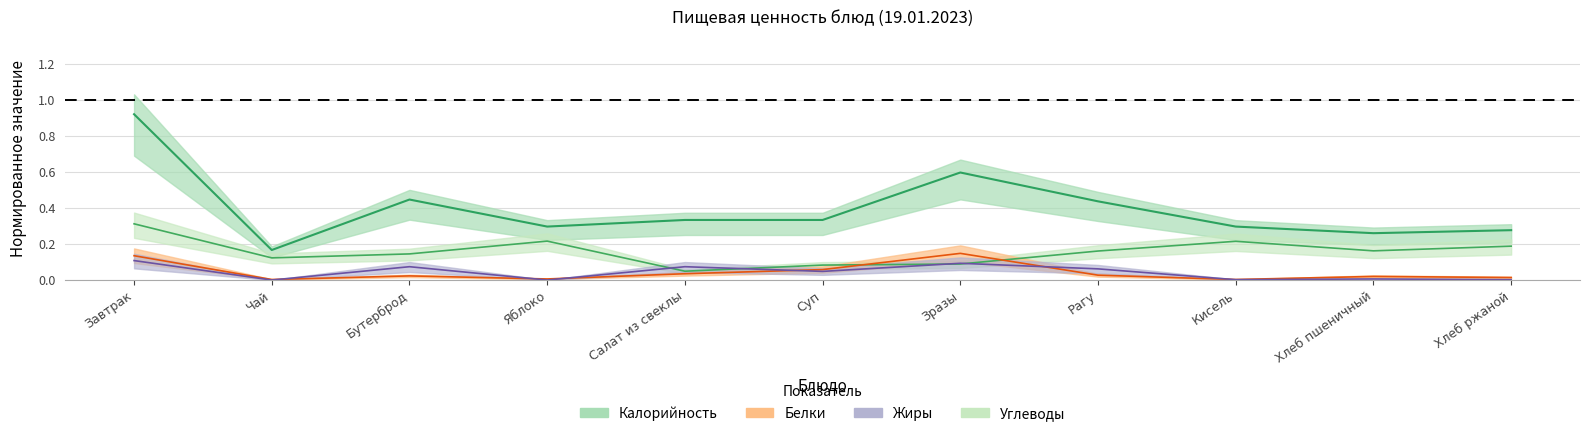

Reading right to left, transcribe all the data shown in this chart.

Калорийность: 0.3	0.3	0.3	0.4	0.6	0.3	0.3	0.3	0.4	0.2	0.9
Белки: 0.0	0.0	0.0	0.0	0.1	0.1	0.0	0.0	0.0	0.0	0.1
Жиры: 0.0	0.0	0.0	0.1	0.1	0.0	0.1	0.0	0.1	0.0	0.1
Углеводы: 0.2	0.2	0.2	0.2	0.1	0.1	0.0	0.2	0.1	0.1	0.3